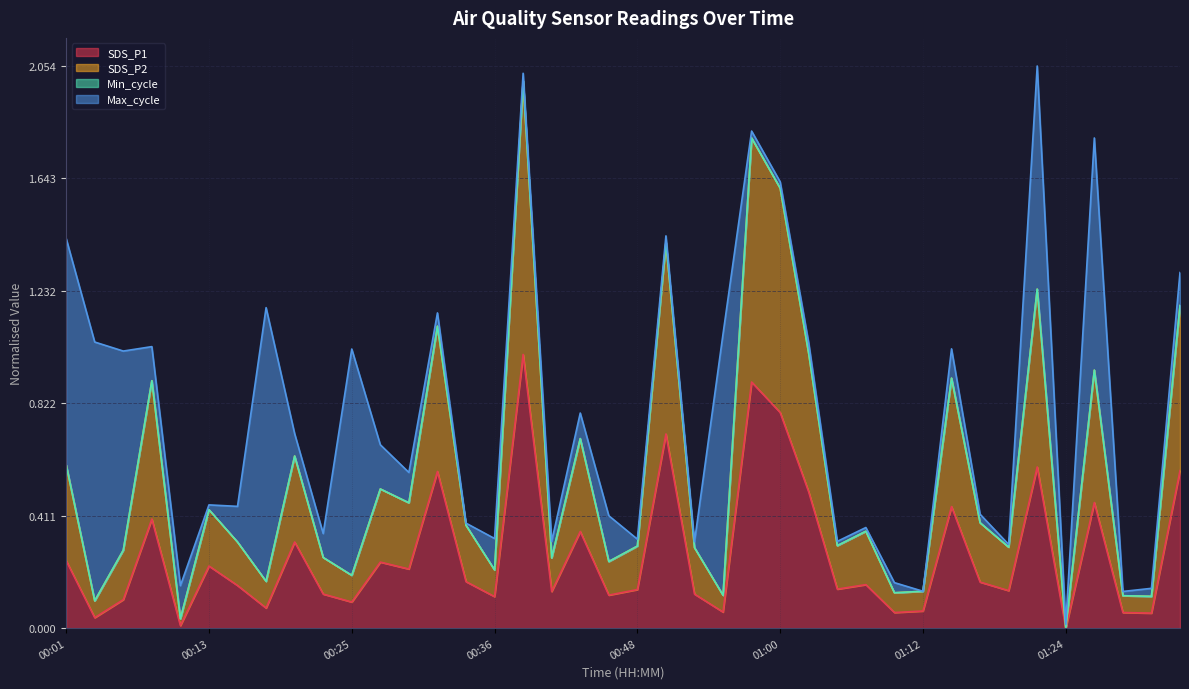

What is the label of the 34th point from the left?

01:19